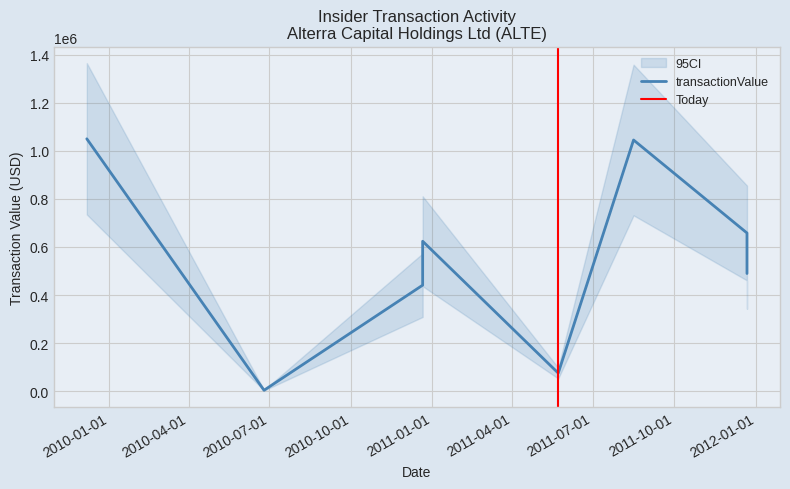

True or false: transactionShares and transactionPricePerShare intersect in this chart.

False